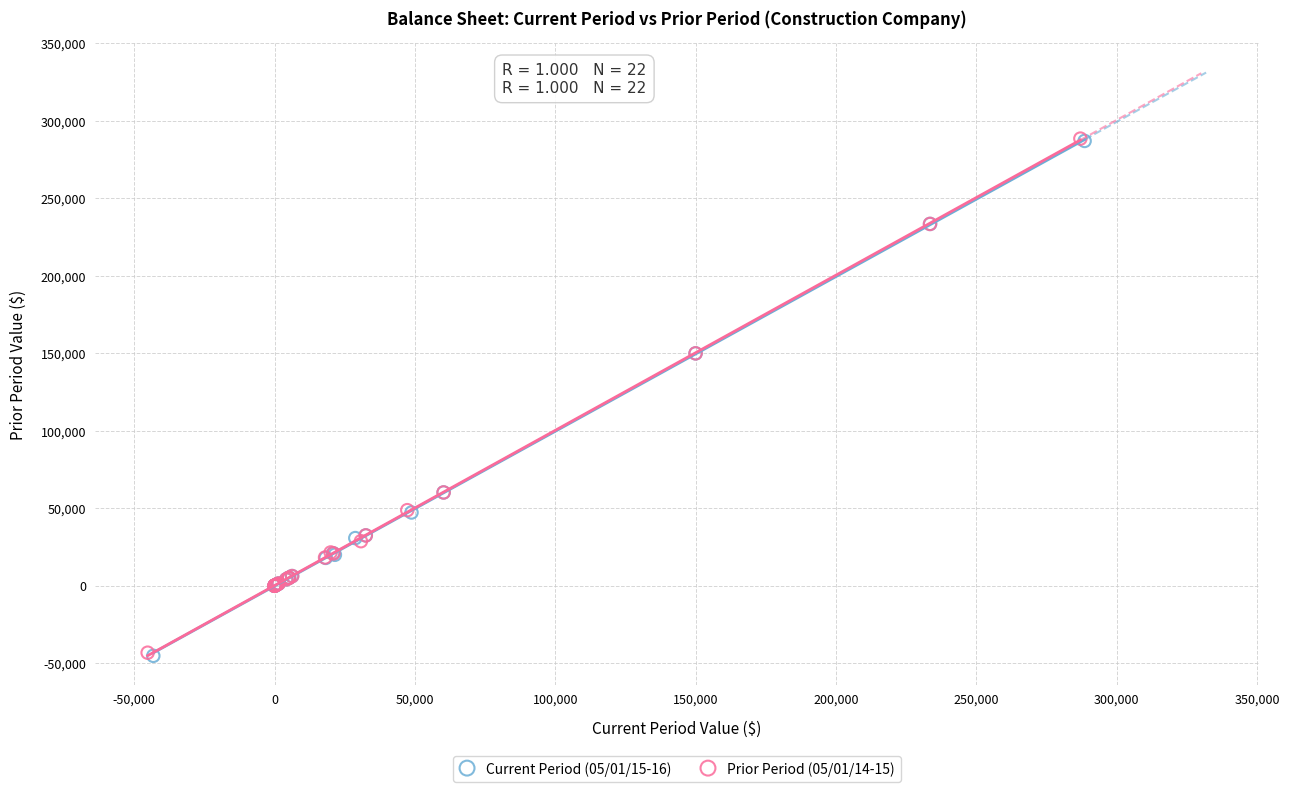

Which series has the largest Y range (max minus min)?

Current Period (05/01/15-16)